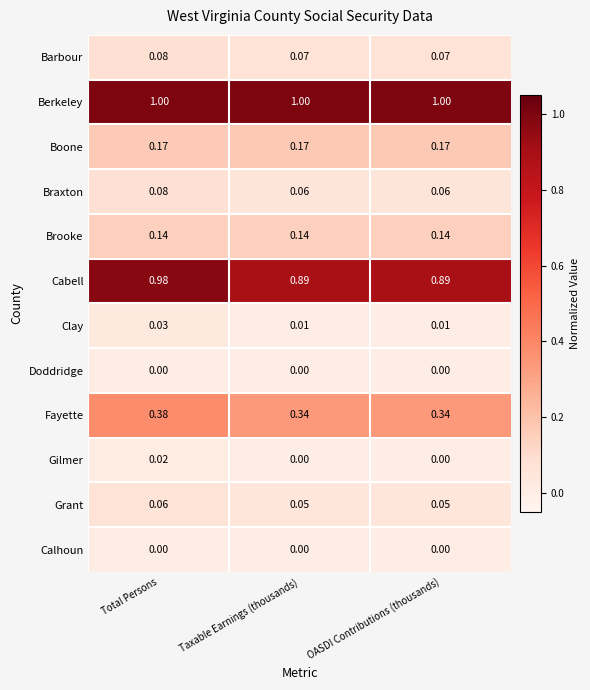

At how many categories does at least one series exceed 0?

3